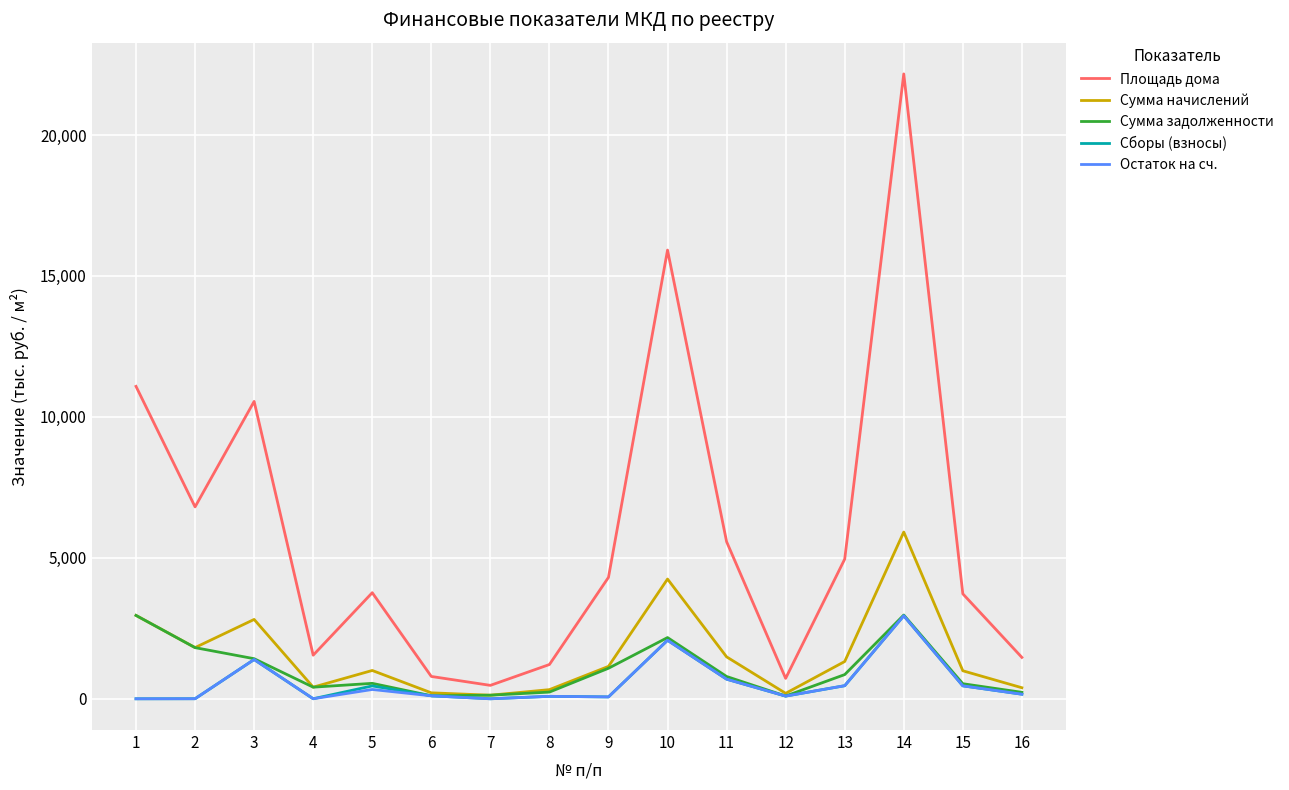

True or false: Площадь дома and Остаток на сч. cross at least once.

False